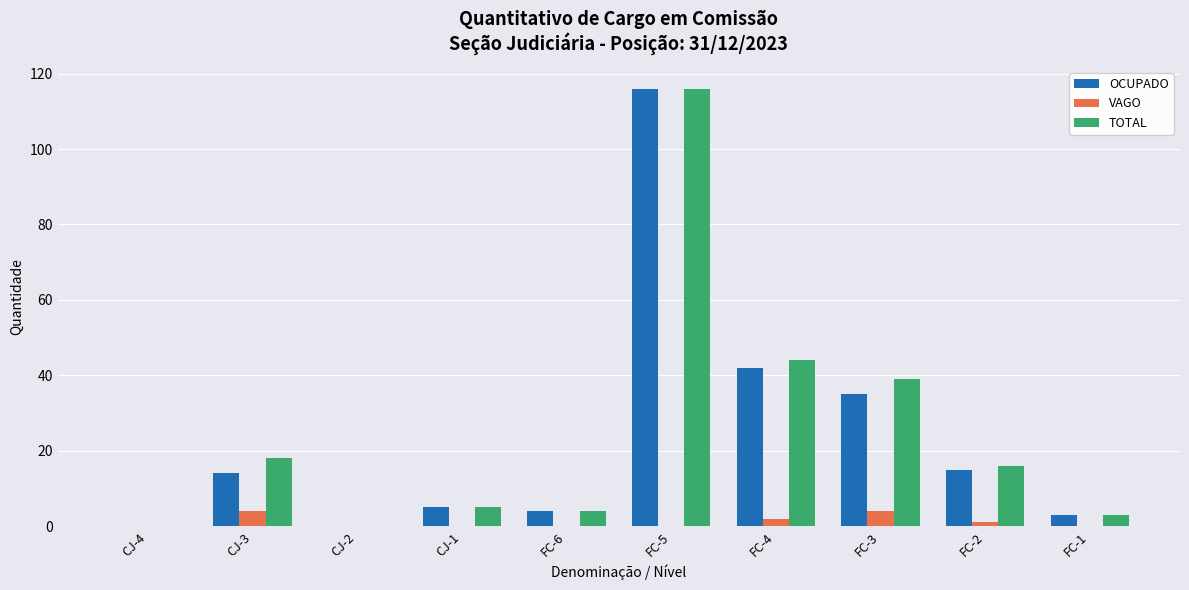

The TOTAL series shows 23 at FC-2. True or false?

False